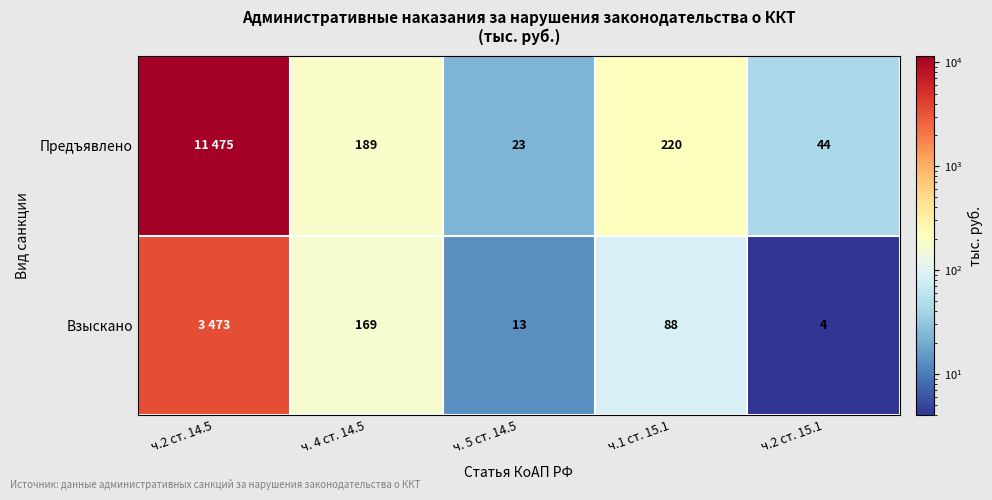

What is the sum of the Предъявлено values at ч. 4 ст. 14.5 and ч.1 ст. 15.1?

409